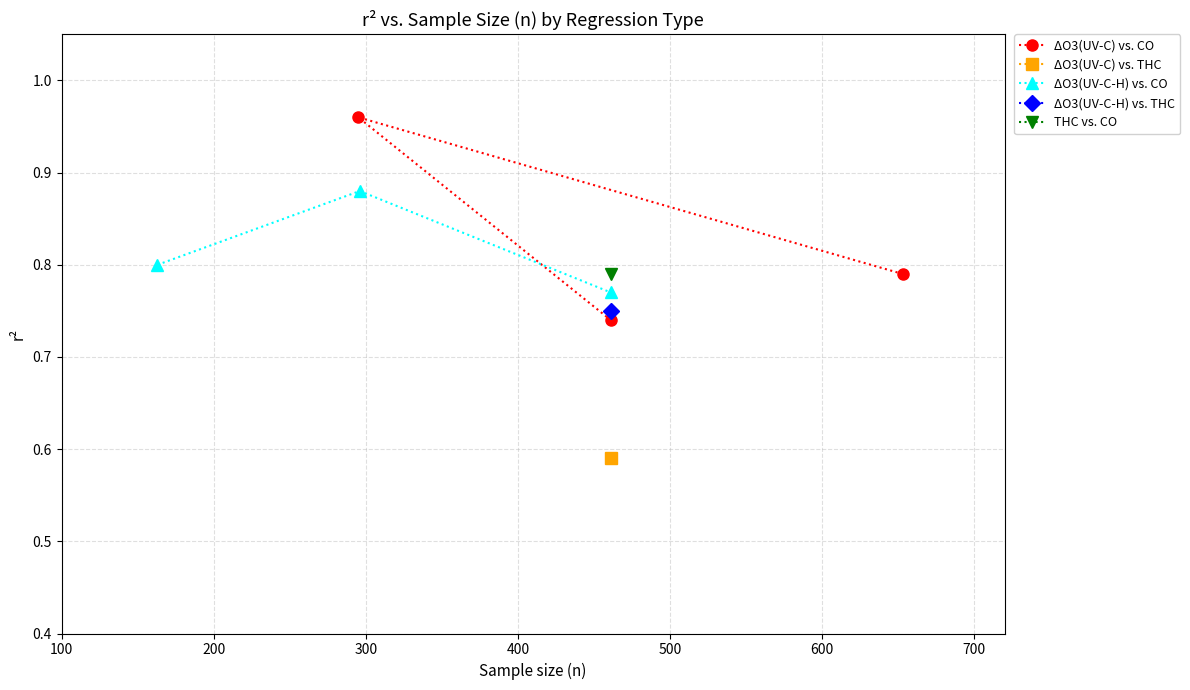

How many ΔO3(UV-C) vs. CO values are between 0 and 1?

3